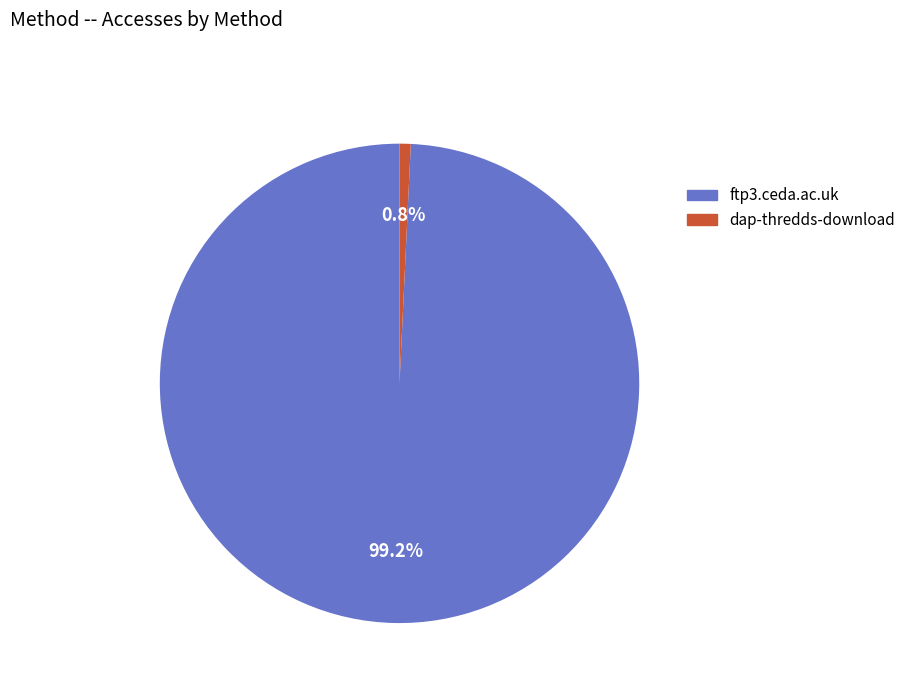

True or false: ftp3.ceda.ac.uk accounts for 99% of the total.

True